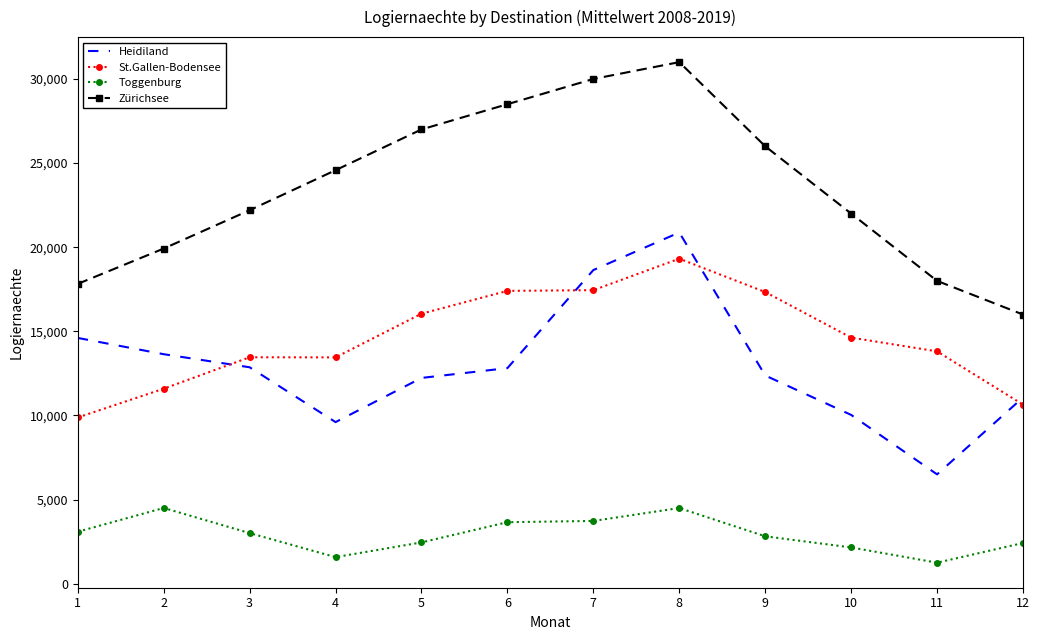

True or false: Toggenburg and Heidiland cross at least once.

False